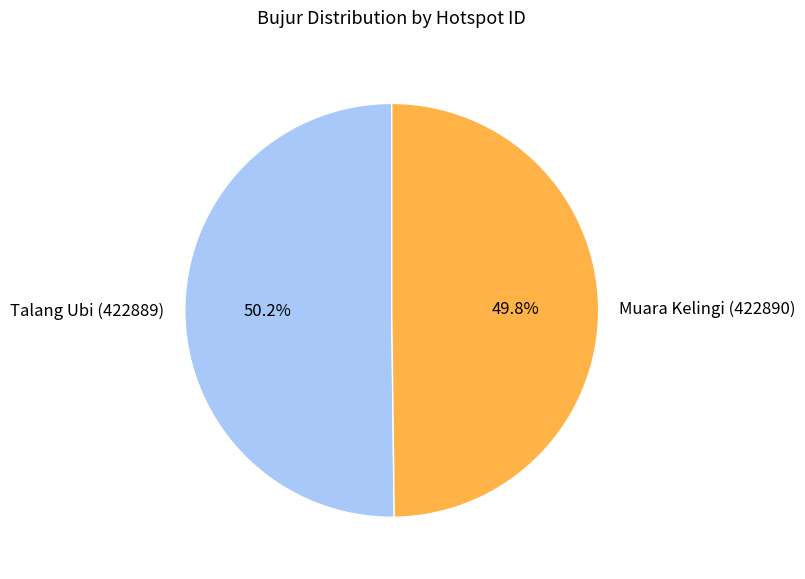

The Muara Kelingi (422890) slice represents 56% of the pie. True or false?

False